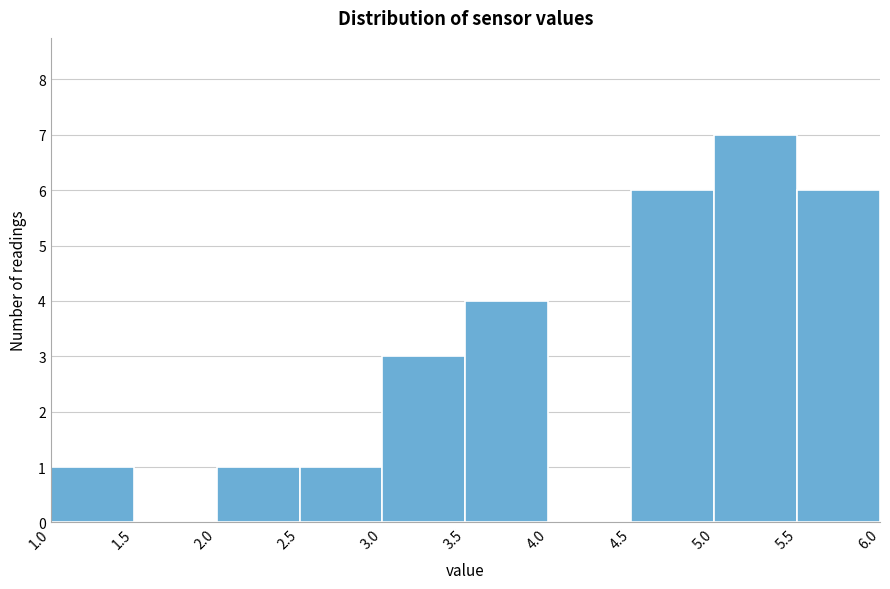

How tall is the bar that spans 4.5 to 5.0 on the x-axis? The values are not printed on the chart, so give them approximately, as read against the axis.

6